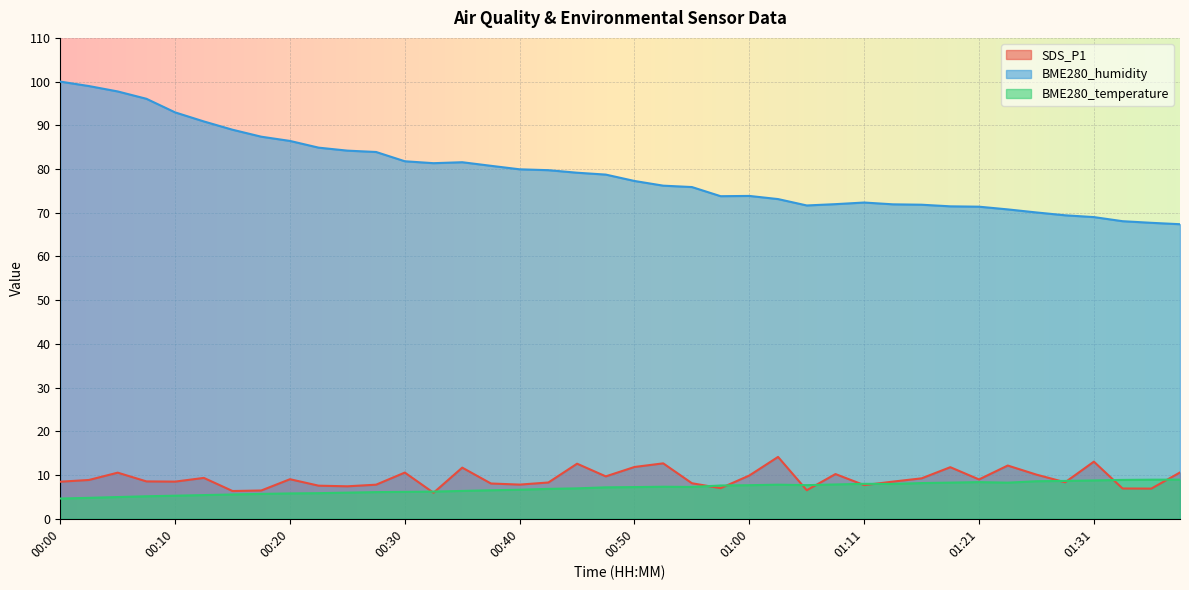

True or false: BME280_temperature and BME280_humidity cross at least once.

False